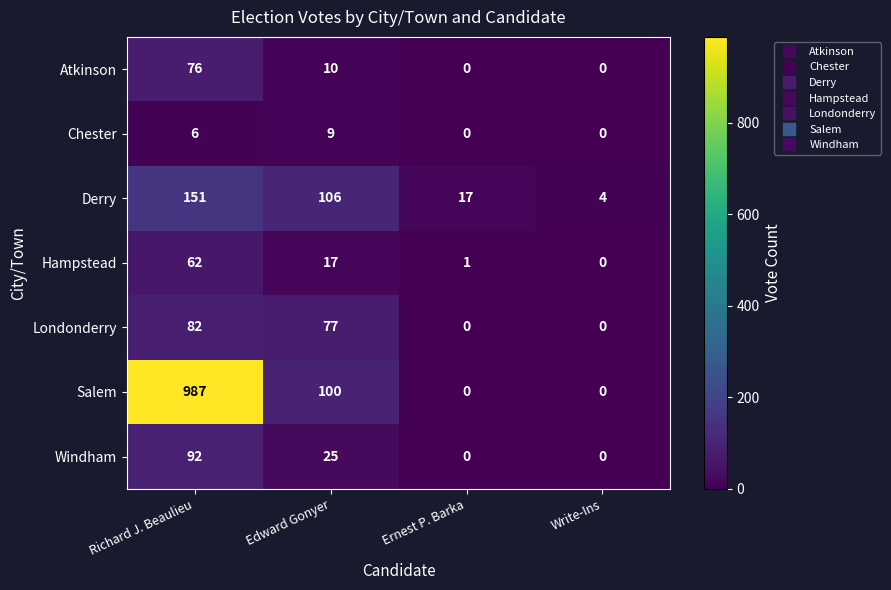

List the labels in order of Hampstead value, largest first.

Richard J. Beaulieu, Edward Gonyer, Ernest P. Barka, Write-Ins